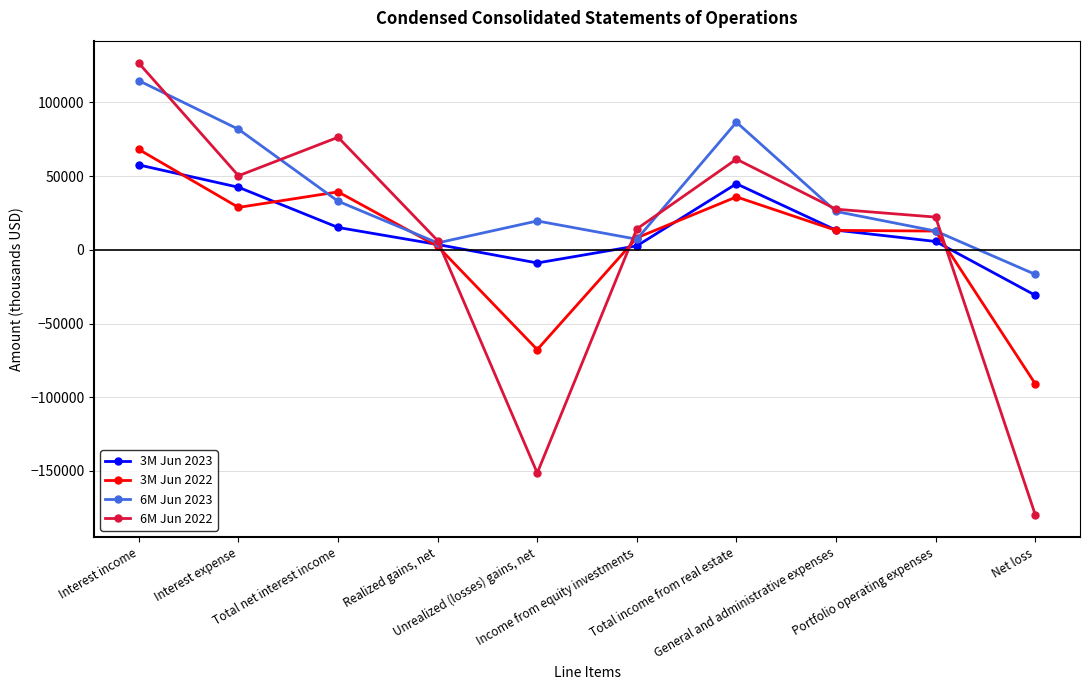

At which category does 6M Jun 2022 reach its first local valley?

Interest expense